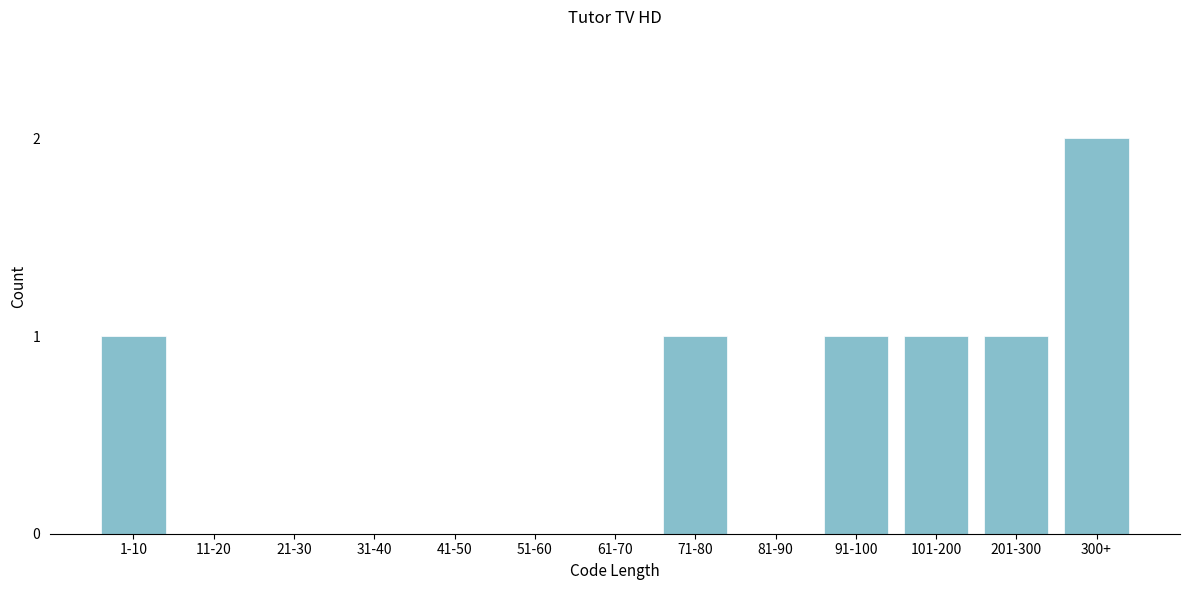

Reading right to left, what are all the values shown in this chart?

300+=2	201-300=1	101-200=1	91-100=1	81-90=0	71-80=1	61-70=0	51-60=0	41-50=0	31-40=0	21-30=0	11-20=0	1-10=1